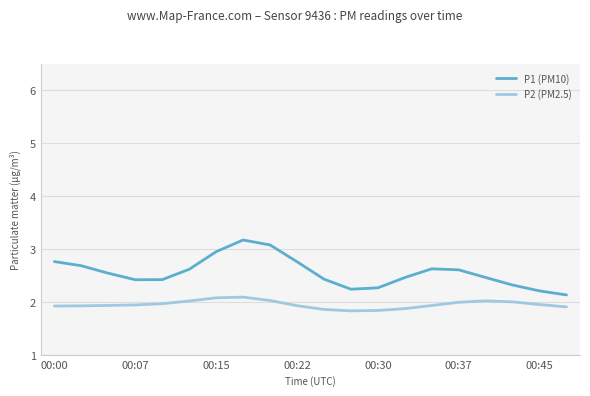

List the series in order of their peak value, highest first.

P1 (PM10), P2 (PM2.5)